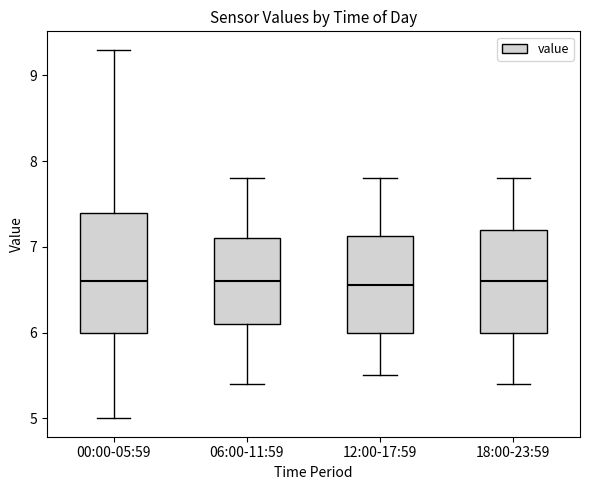

Reading left to right, transcribe this box plot: for each box, give where its median line is, the range the box spans, and where its two whiskers end, as read against the y-axis. The values are not printed on the chart, so give them approximately, as read against the axis.

00:00-05:59: median 6.6, box 6.0 to 7.4, whiskers 5.0 to 9.3
06:00-11:59: median 6.6, box 6.1 to 7.1, whiskers 5.4 to 7.8
12:00-17:59: median 6.6, box 6.0 to 7.1, whiskers 5.5 to 7.8
18:00-23:59: median 6.6, box 6.0 to 7.2, whiskers 5.4 to 7.8